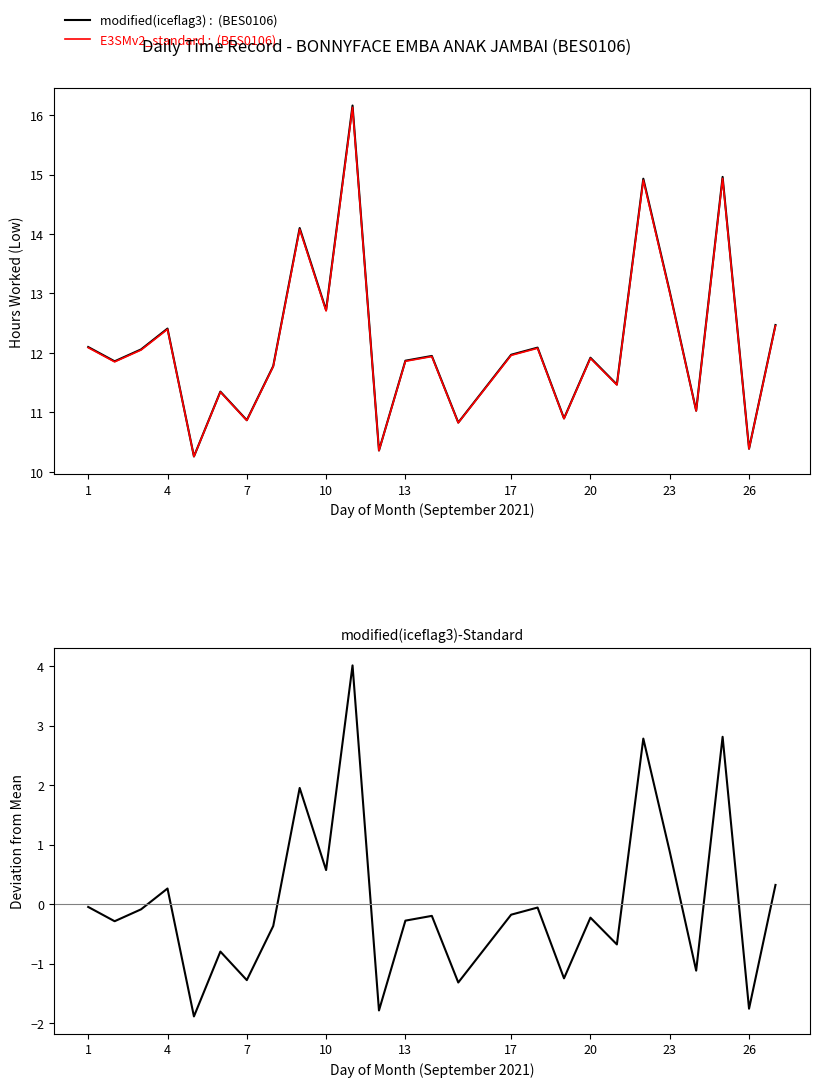

The value of modified(iceflag3)-Standard at 13 is -1.3. True or false?

False